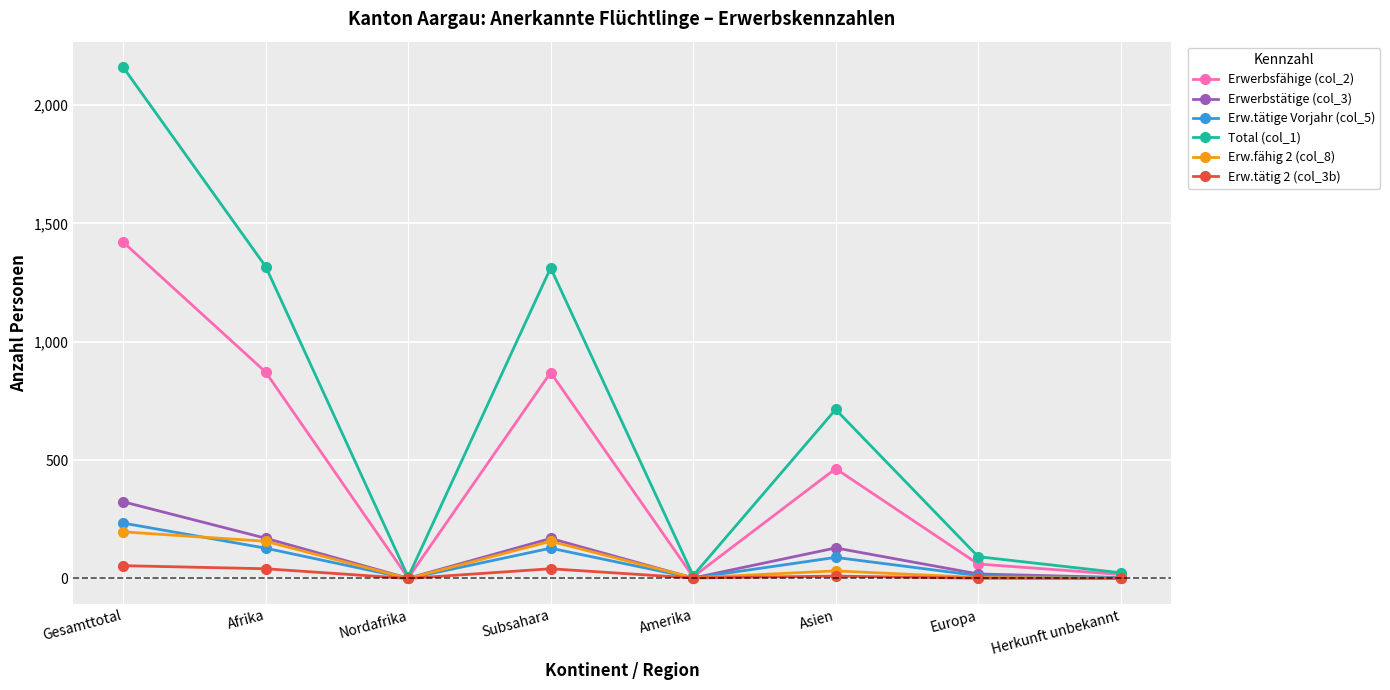

Which series has the widest spread of values?

Total (col_1)